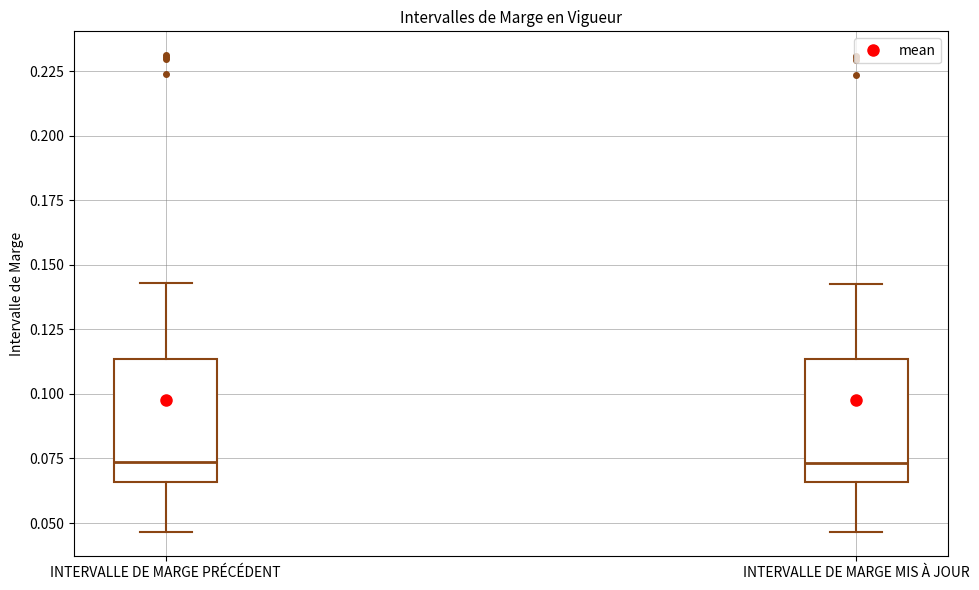

Reading left to right, transcribe this box plot: for each box, give where its median line is, the range the box spans, and where its two whiskers end, as read against the y-axis. The values are not printed on the chart, so give them approximately, as read against the axis.

INTERVALLE DE MARGE PRÉCÉDENT: median 0.075, box 0.065 to 0.115, whiskers 0.045 to 0.145
INTERVALLE DE MARGE MIS À JOUR: median 0.075, box 0.065 to 0.115, whiskers 0.045 to 0.145